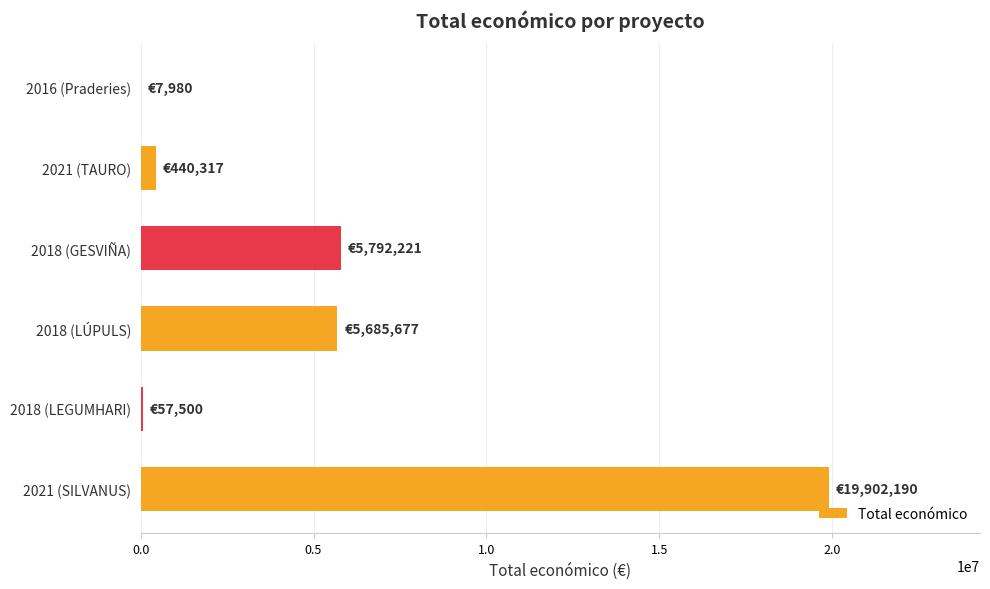

The value at 2018 (GESVIÑA) is 5792221. True or false?

True